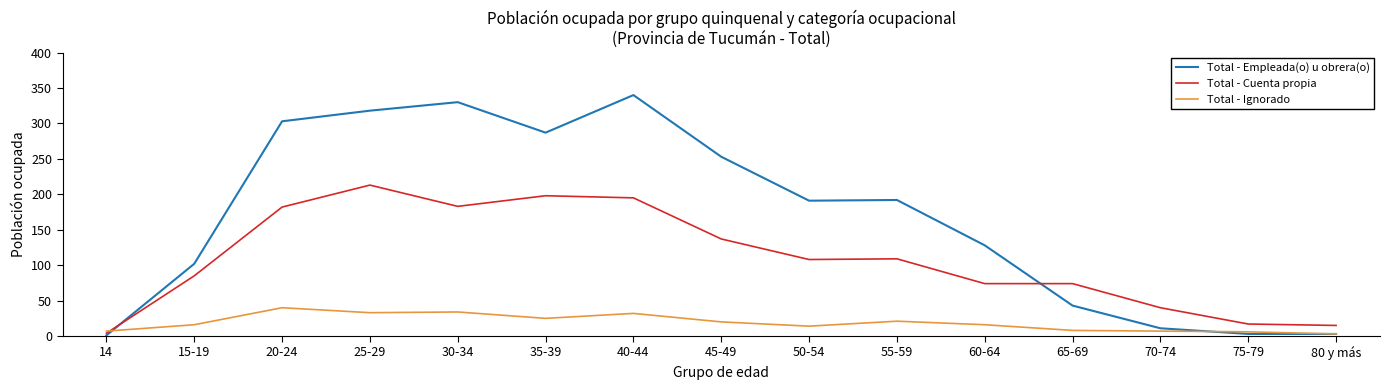

Which series changed the most between 14 and 35-39?

Total - Empleada(o) u obrera(o)